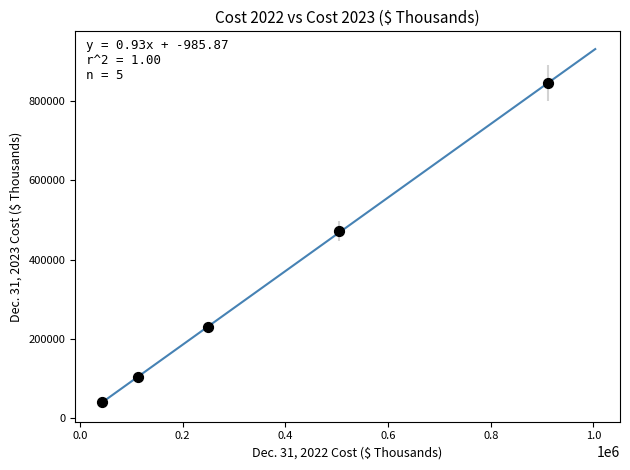

What is the range of Y values (max minus min)?

805706